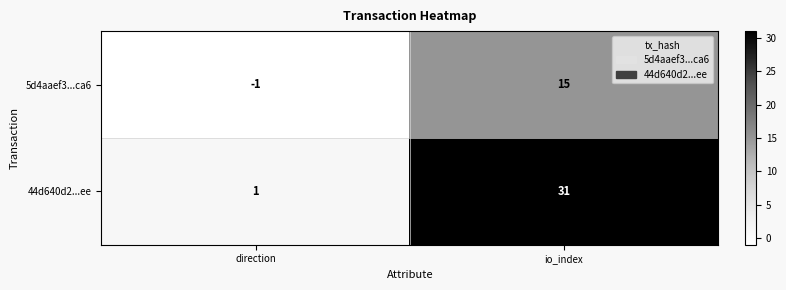

At how many categories does at least one series exceed 28?

1